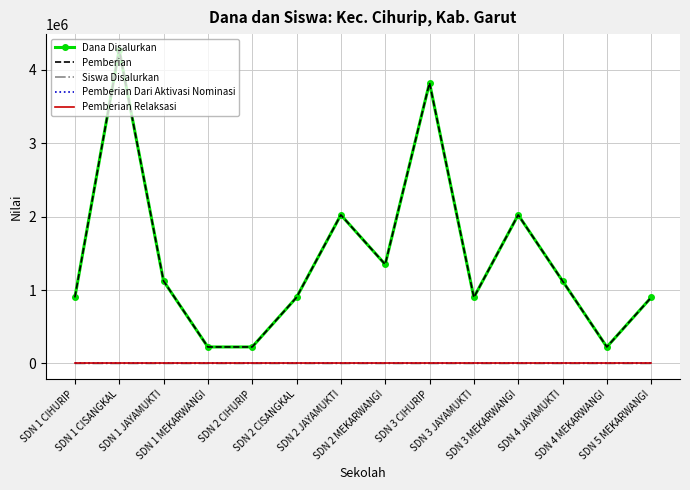

At which category is the sum across all series the highest?

SDN 1 CISANGKAL